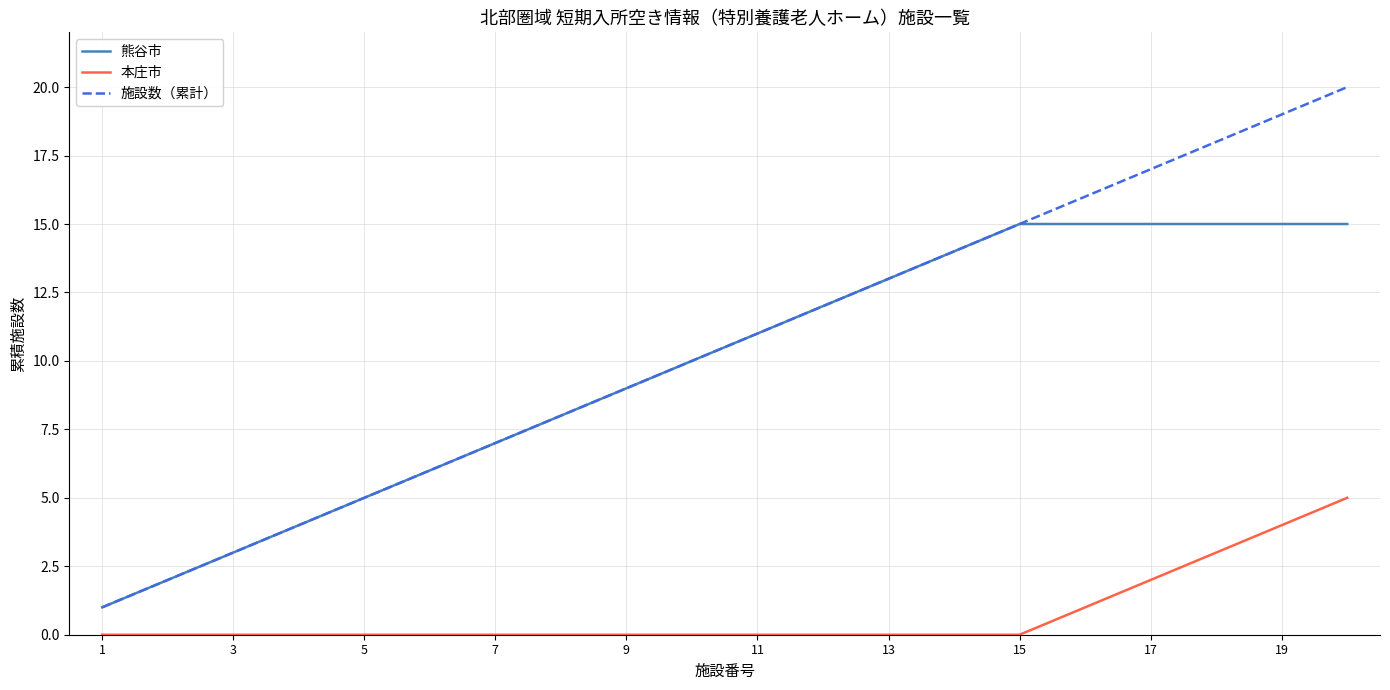

What is the greatest value displayed?

20